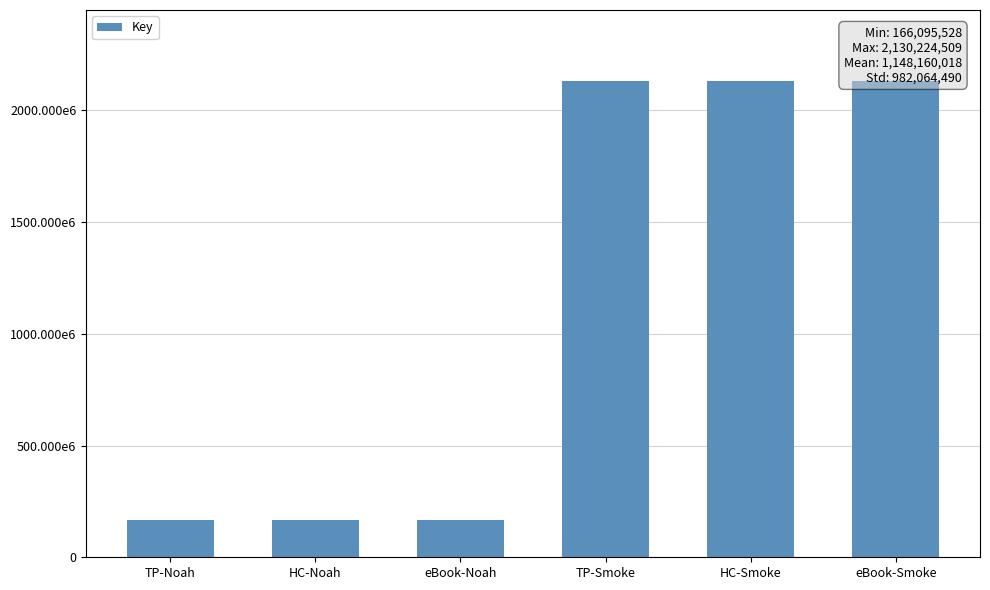

List the labels in order of value, smallest first.

TP-Noah, HC-Noah, eBook-Noah, TP-Smoke, HC-Smoke, eBook-Smoke